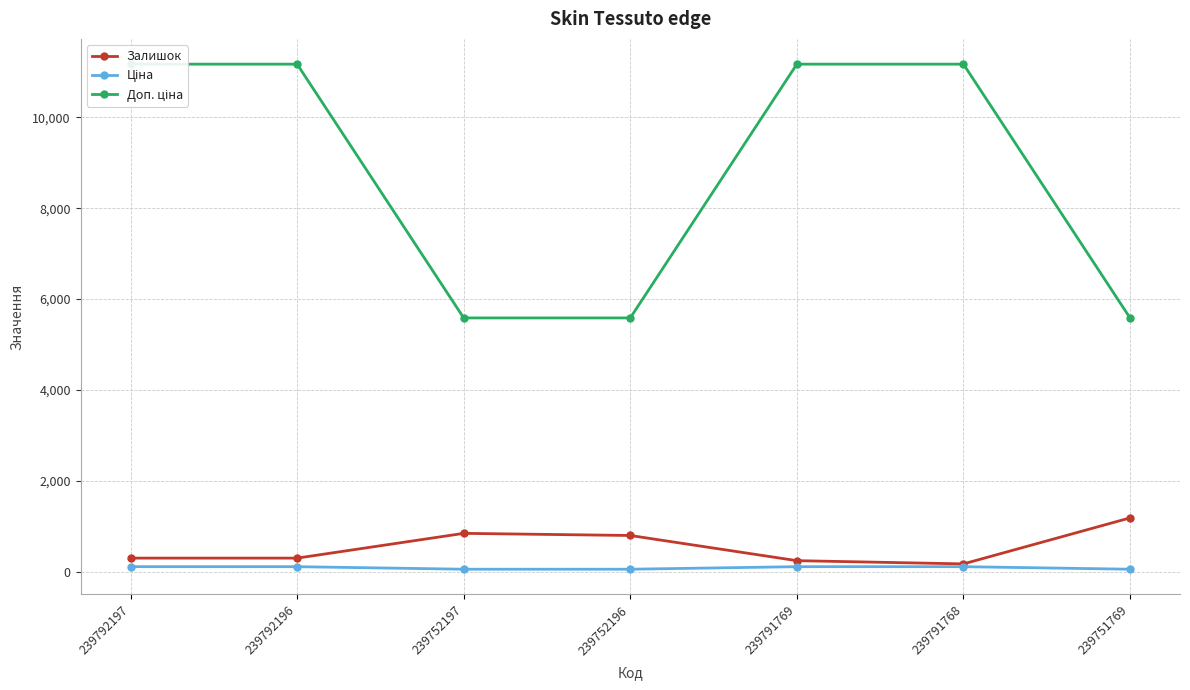

What is the difference between the maximum and second lowest values in the Залишок series?

941.0